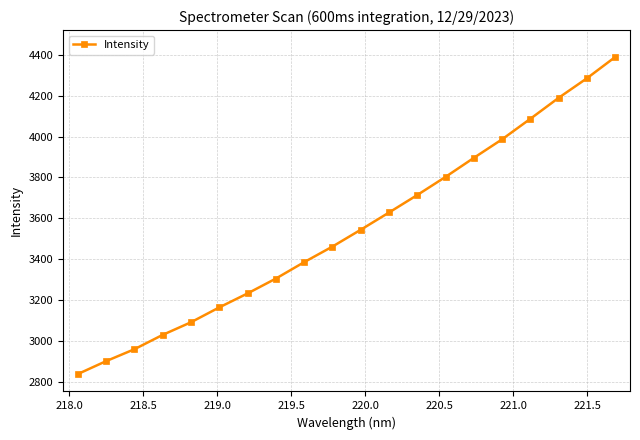

How many lines are shown in the chart?

1